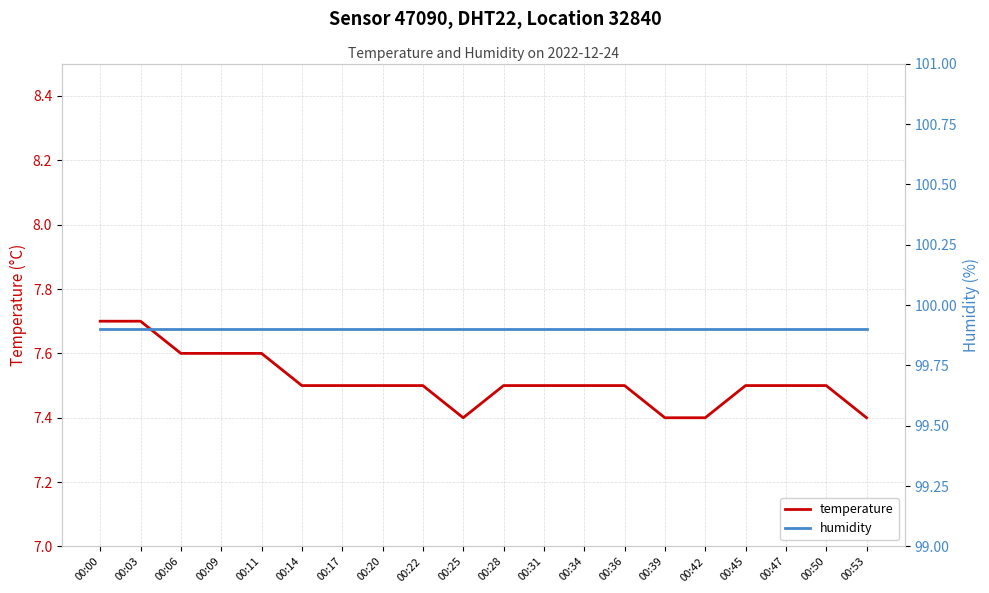

What are all the series names shown in the legend?

temperature, humidity